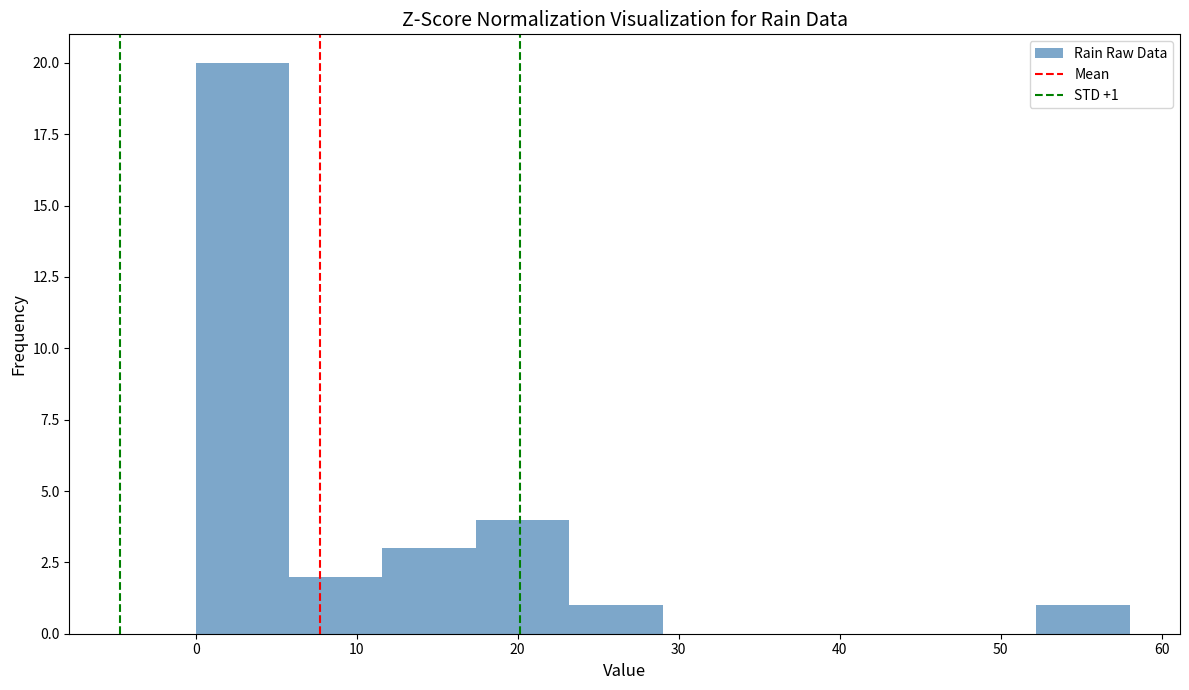

Which range on the x-axis has the tallest bar?

0.0 to 5.8